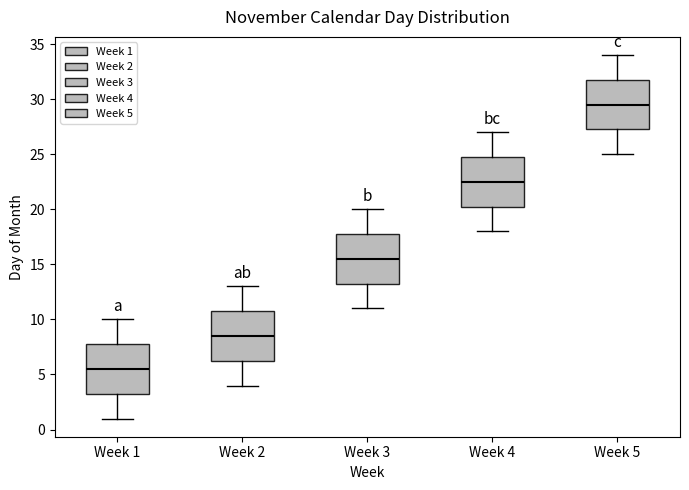

Where is the lower edge of the box for Week 1 on the y-axis? The values are not printed on the chart, so give them approximately, as read against the axis.

3.5